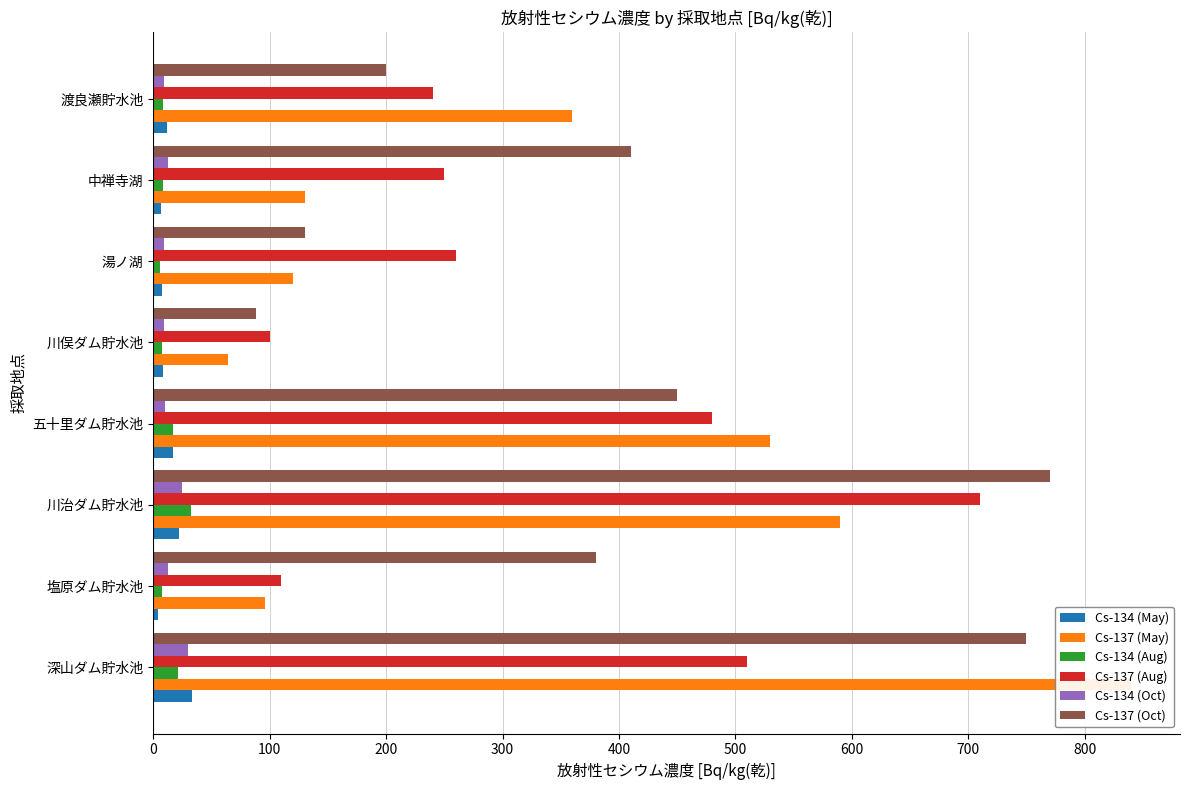

How many groups of bars are there?

8